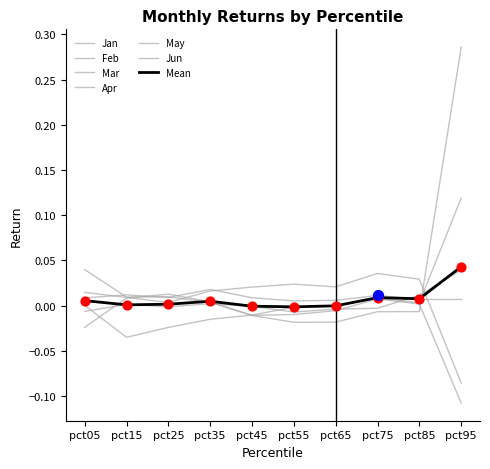

At how many categories does at least one series exceed 0?

10